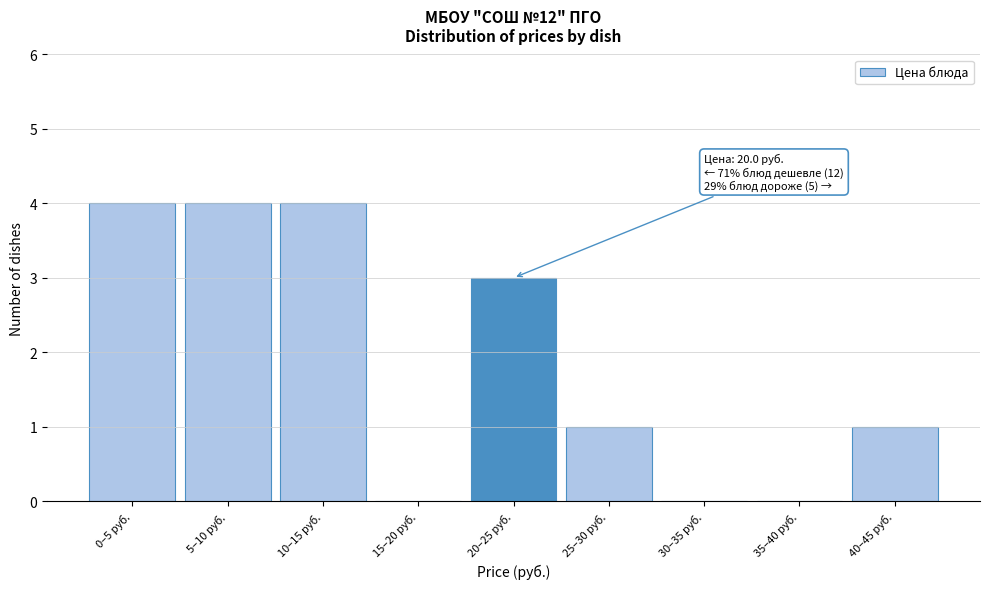

Reading right to left, extract all data points from this chart.

40–45 руб.=1	35–40 руб.=0	30–35 руб.=0	25–30 руб.=1	20–25 руб.=3	15–20 руб.=0	10–15 руб.=4	5–10 руб.=4	0–5 руб.=4